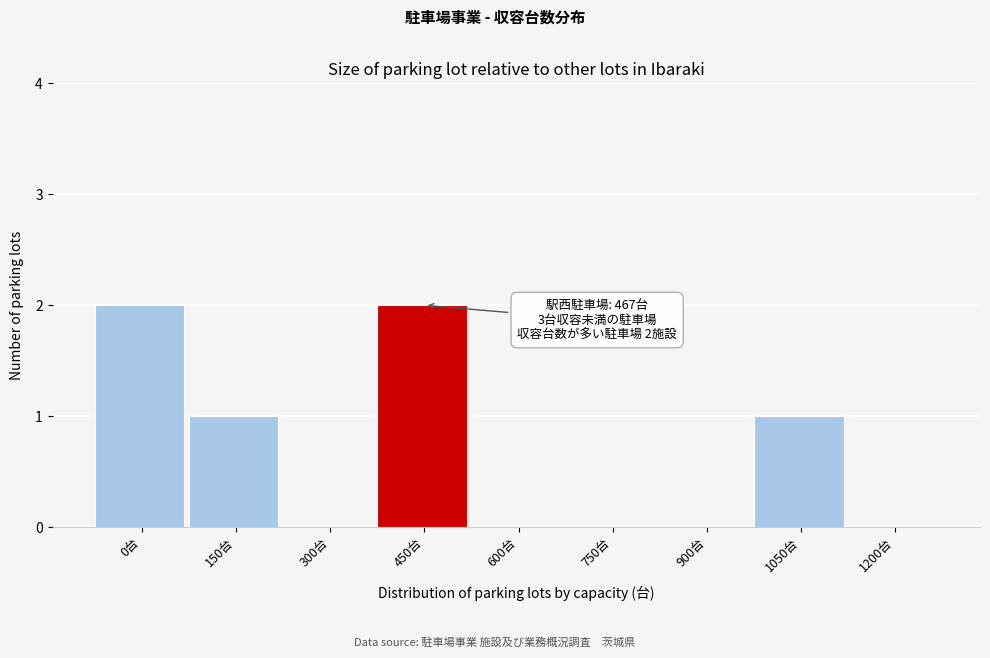

Reading right to left, list all the values displayed in this chart.

1200台=0	1050台=1	900台=0	750台=0	600台=0	450台=2	300台=0	150台=1	0台=2